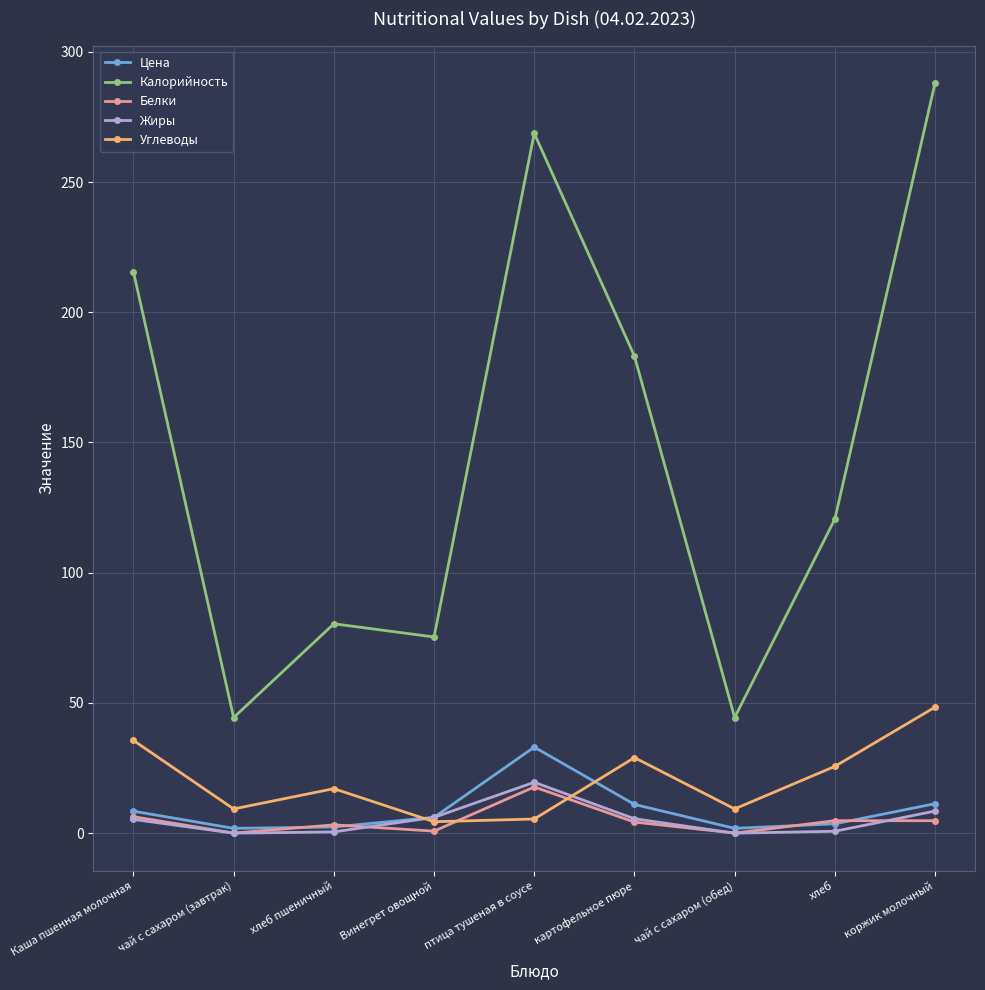

After their last crossing, which series has the higher values: Углеводы or Цена?

Углеводы